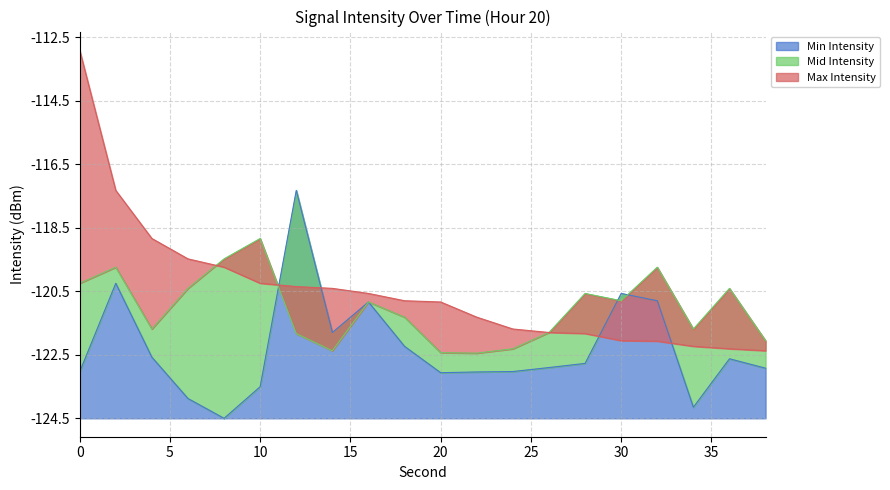

After their last crossing, which series has the higher values: Mid Intensity or Min Intensity?

Mid Intensity